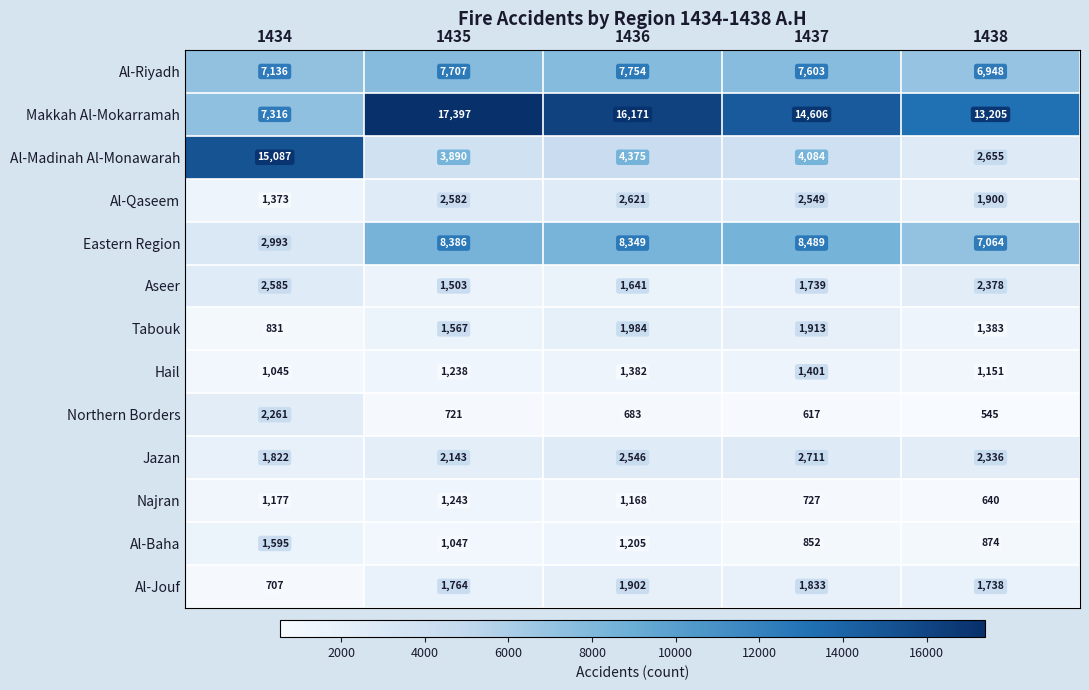

Which series has the largest total across all categories?

Makkah Al-Mokarramah